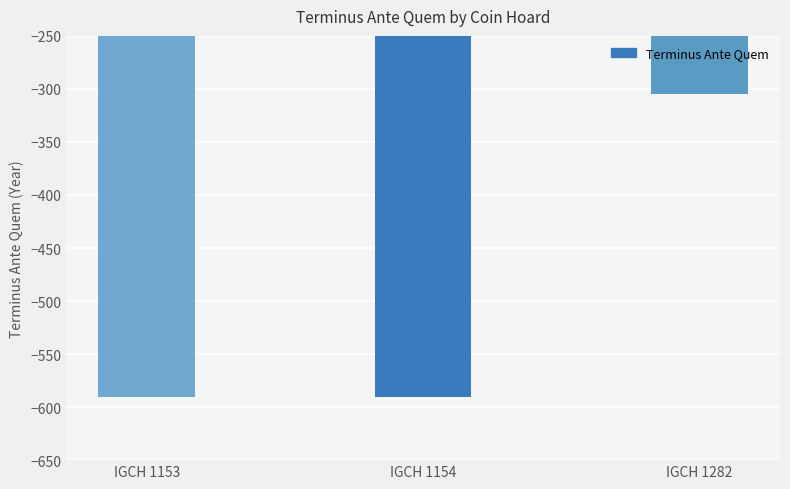

Count the number of categories in the chart.

3